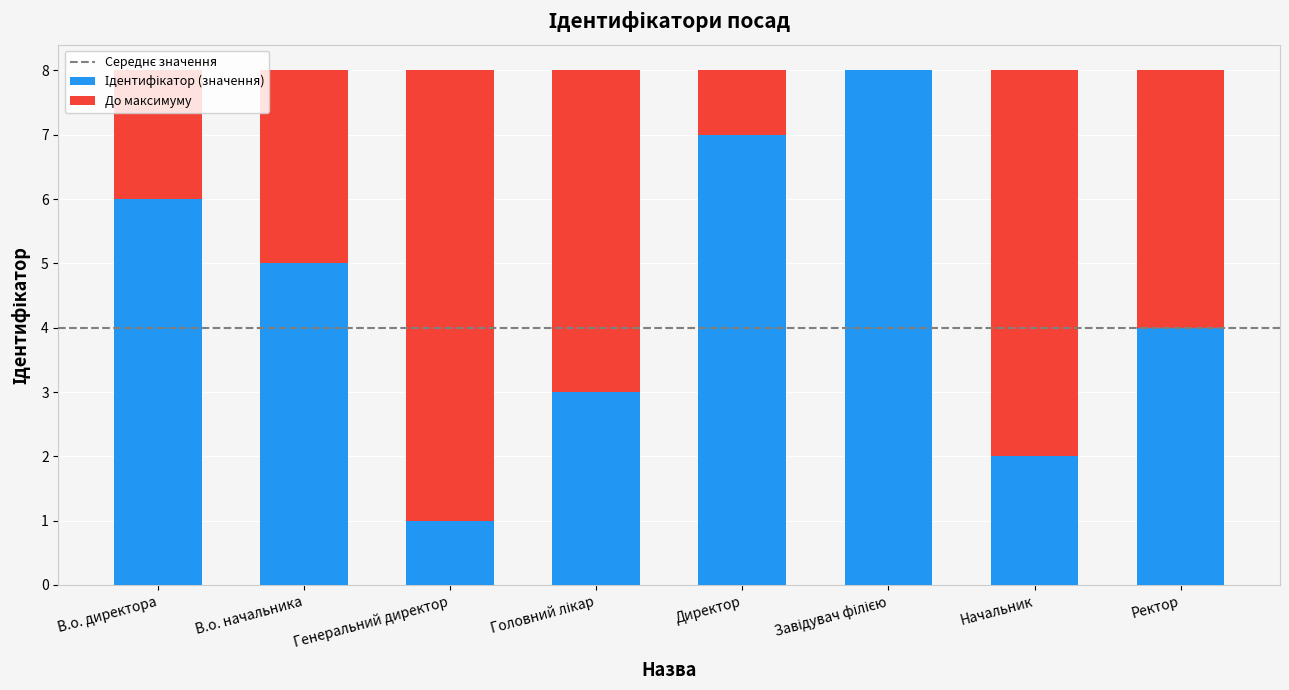

What is the total value across all series at Директор?

8